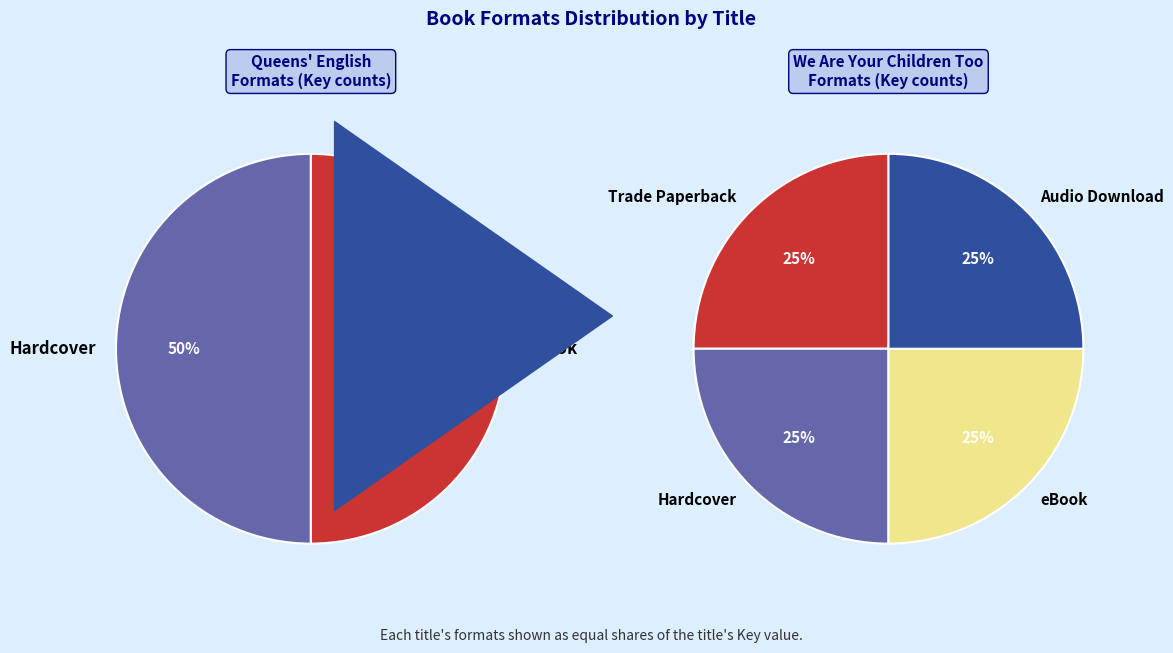

Which has a higher value, Hardcover or eBook (Queens)?

Hardcover